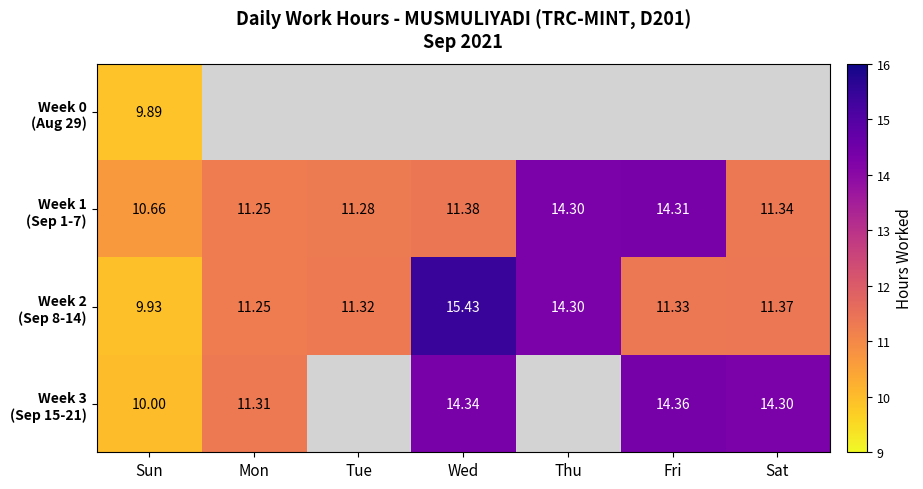

How many data points in Week 2 (Sep 8-14) are above 11?

6